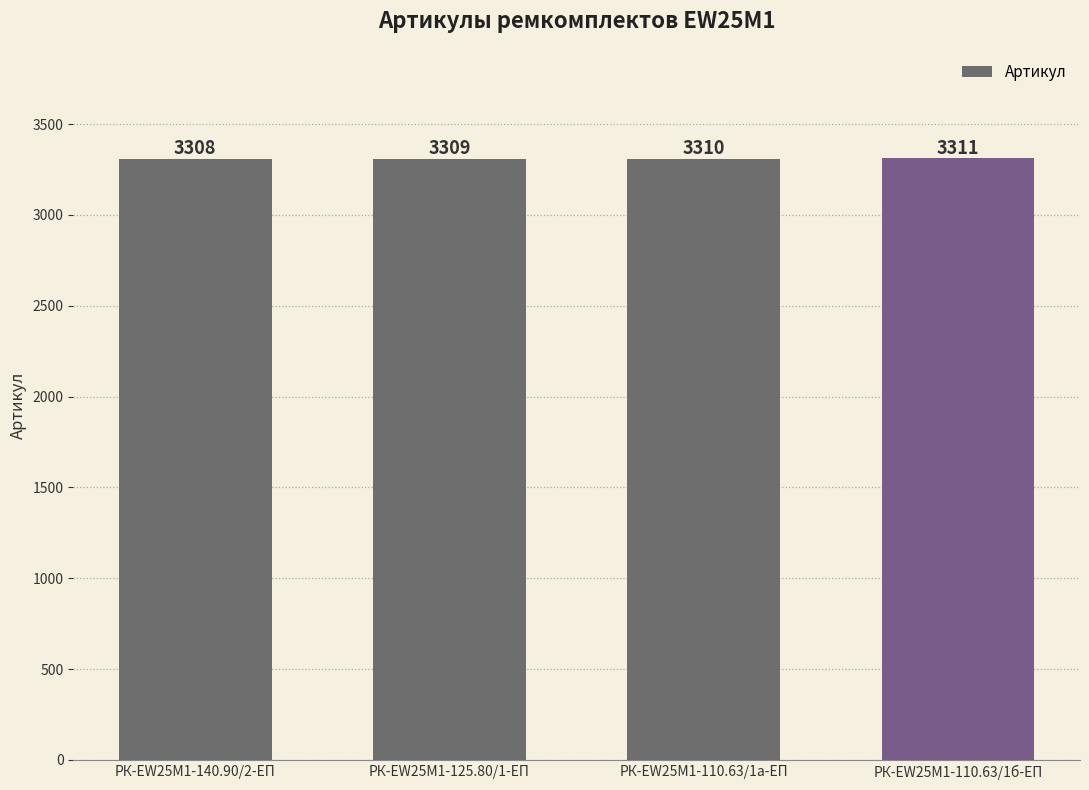

Where is the data nearest to the value 3309?

РК-EW25M1-125.80/1-ЕП